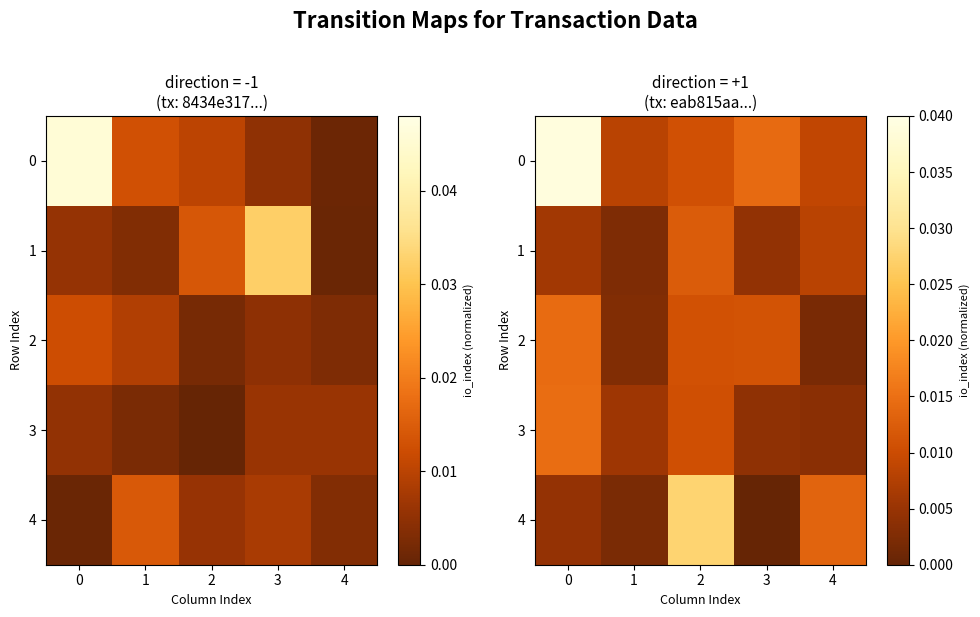

Which has a higher value, 1 or 3?

1